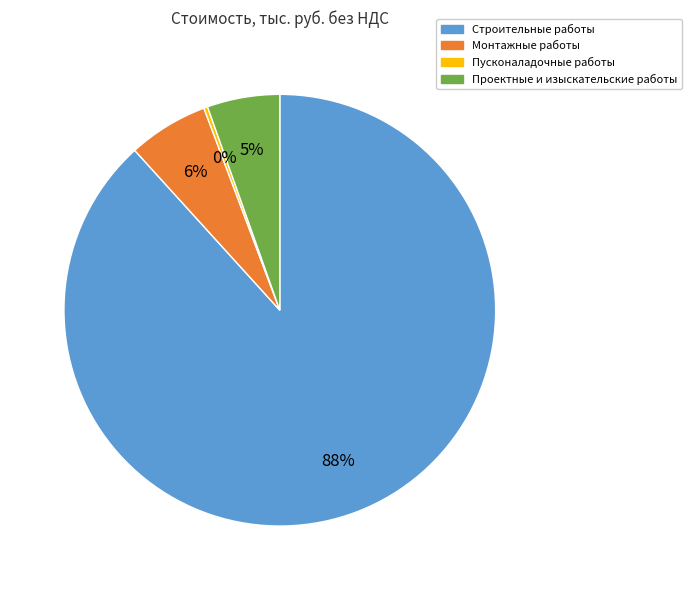

True or false: Строительные работы accounts for 88% of the total.

True